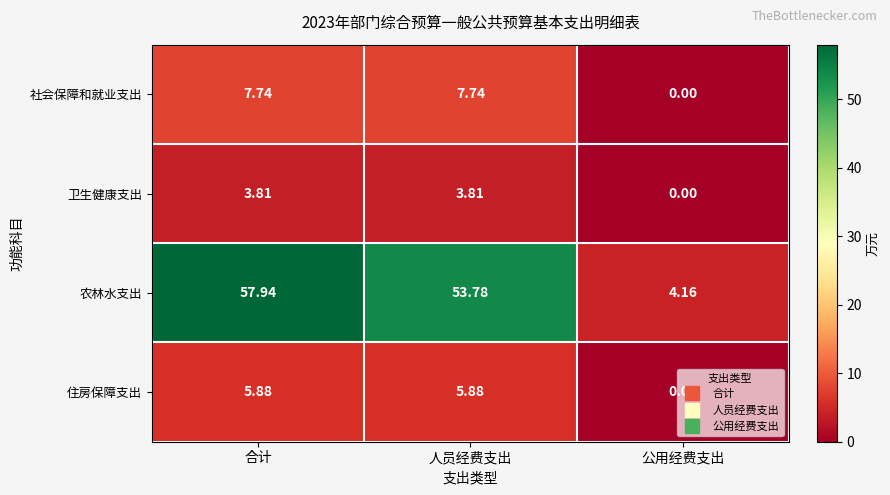

Which series has the largest range (max minus min)?

农林水支出